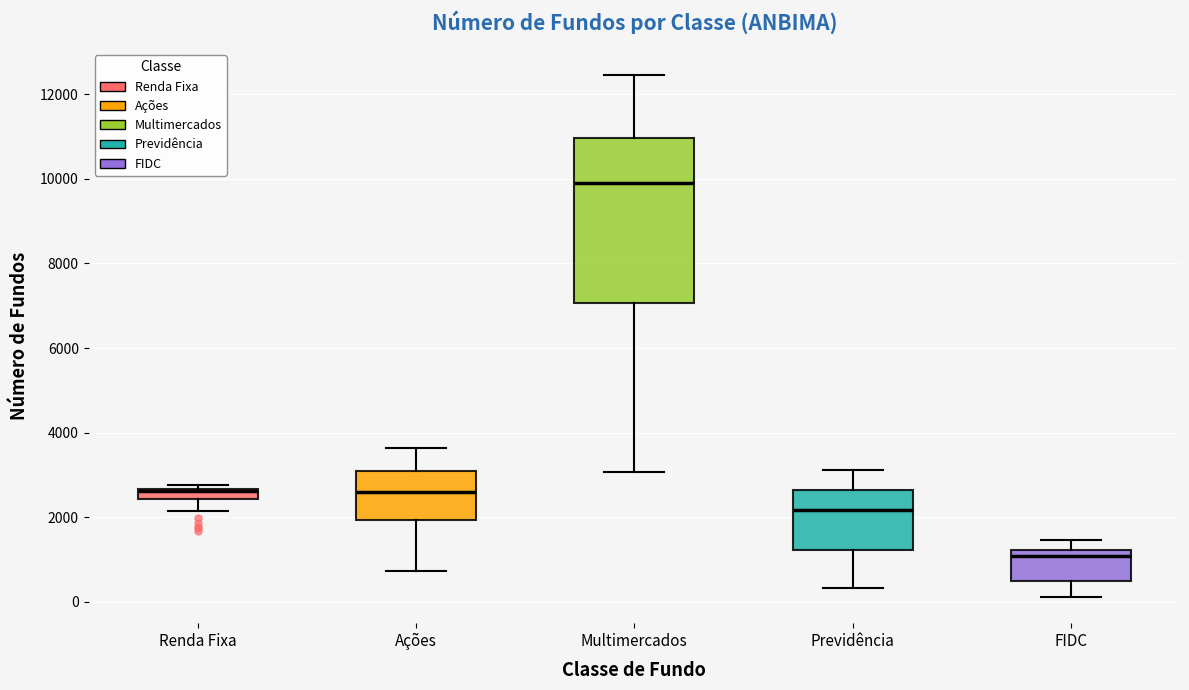

Comparing the boxes themselves (not the whiskers), which one is the tallest?

Multimercados